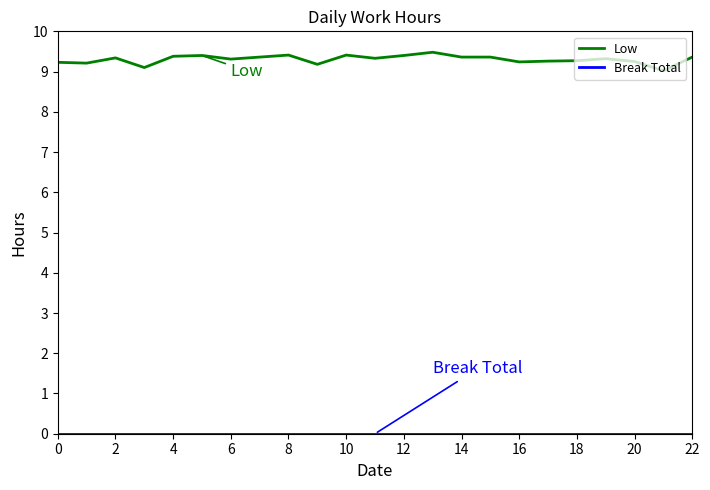

Which series has the largest total across all categories?

Low